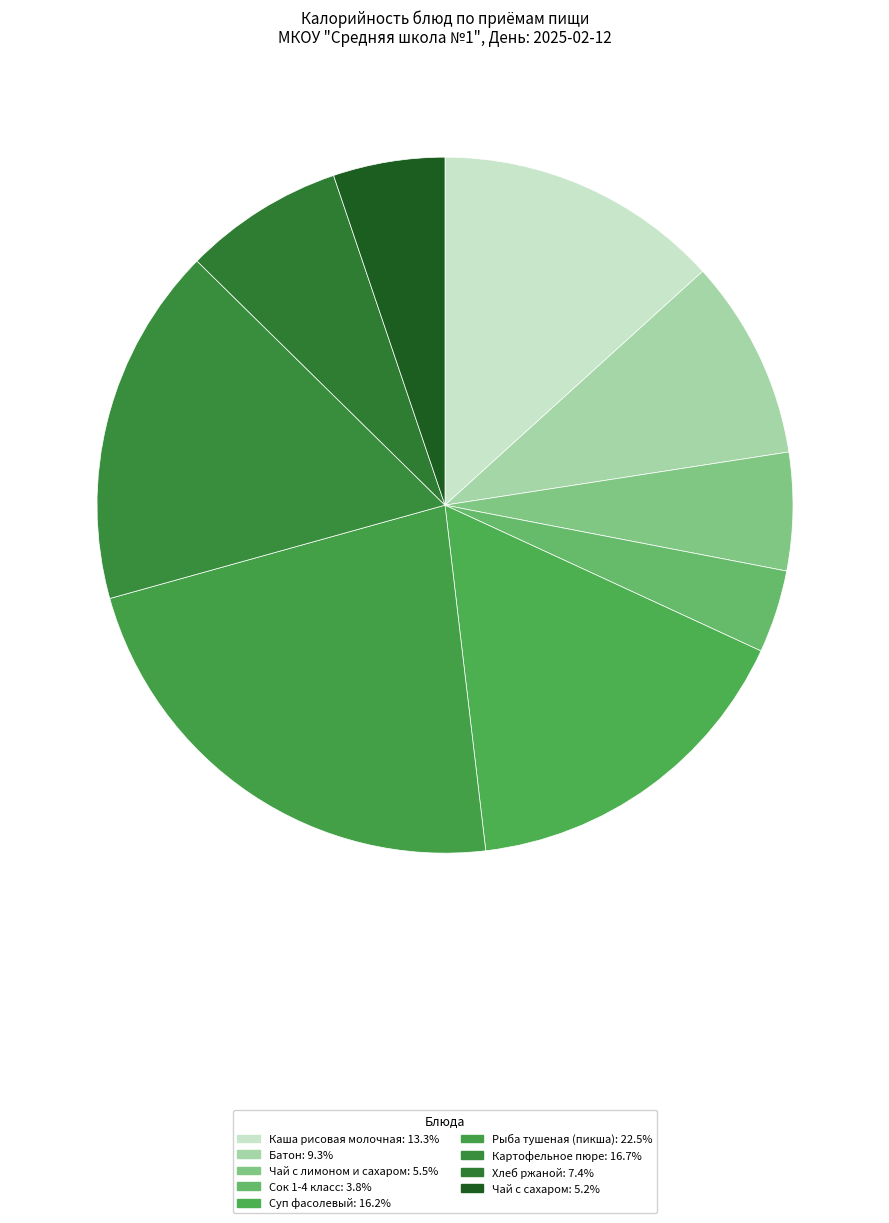

Do Чай с лимоном и сахаром and Картофельное пюре together represent more than half of the pie?

No